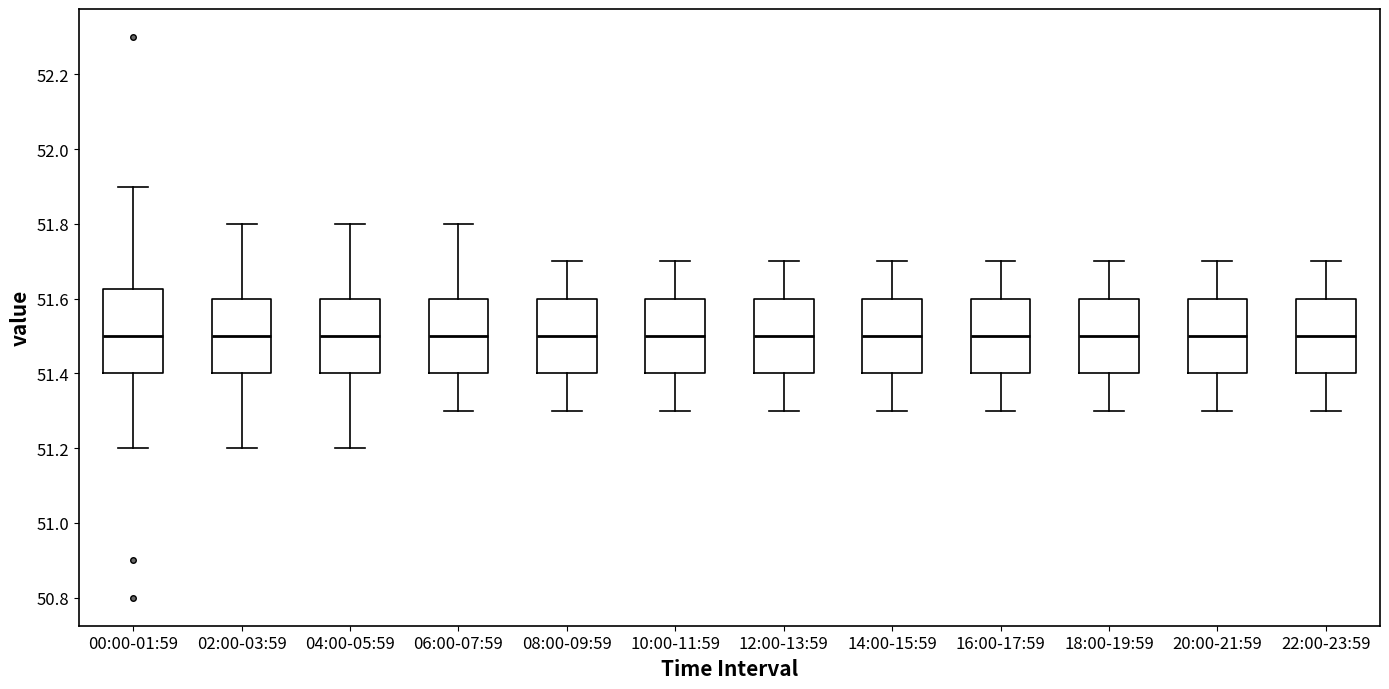

Reading left to right, read every box against the y-axis: the position of its median line, the range the box covers, and the ends of its whiskers. The values are not printed on the chart, so give them approximately, as read against the axis.

00:00-01:59: median 51.50, box 51.40 to 51.62, whiskers 51.20 to 51.90
02:00-03:59: median 51.50, box 51.40 to 51.60, whiskers 51.20 to 51.80
04:00-05:59: median 51.50, box 51.40 to 51.60, whiskers 51.20 to 51.80
06:00-07:59: median 51.50, box 51.40 to 51.60, whiskers 51.30 to 51.80
08:00-09:59: median 51.50, box 51.40 to 51.60, whiskers 51.30 to 51.70
10:00-11:59: median 51.50, box 51.40 to 51.60, whiskers 51.30 to 51.70
12:00-13:59: median 51.50, box 51.40 to 51.60, whiskers 51.30 to 51.70
14:00-15:59: median 51.50, box 51.40 to 51.60, whiskers 51.30 to 51.70
16:00-17:59: median 51.50, box 51.40 to 51.60, whiskers 51.30 to 51.70
18:00-19:59: median 51.50, box 51.40 to 51.60, whiskers 51.30 to 51.70
20:00-21:59: median 51.50, box 51.40 to 51.60, whiskers 51.30 to 51.70
22:00-23:59: median 51.50, box 51.40 to 51.60, whiskers 51.30 to 51.70